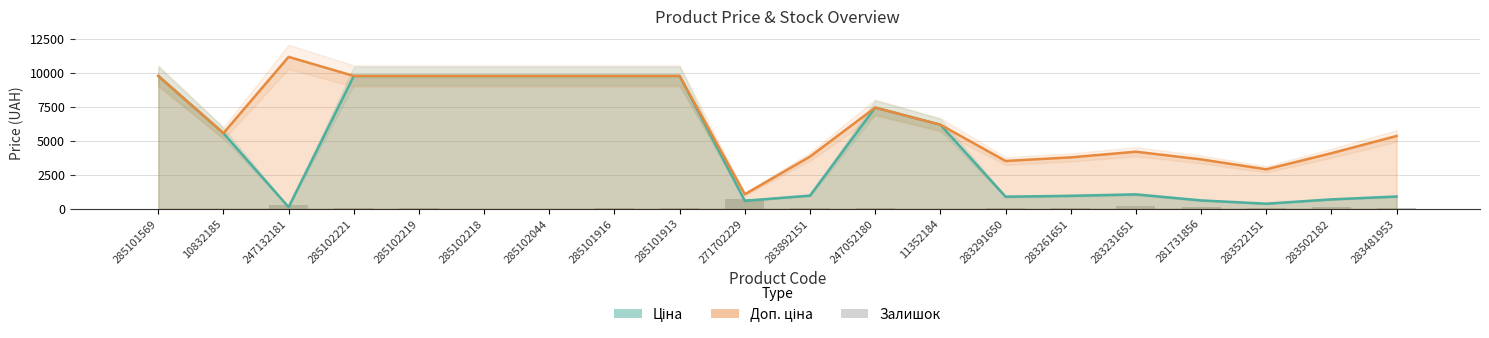

What is the smallest value displayed?

1